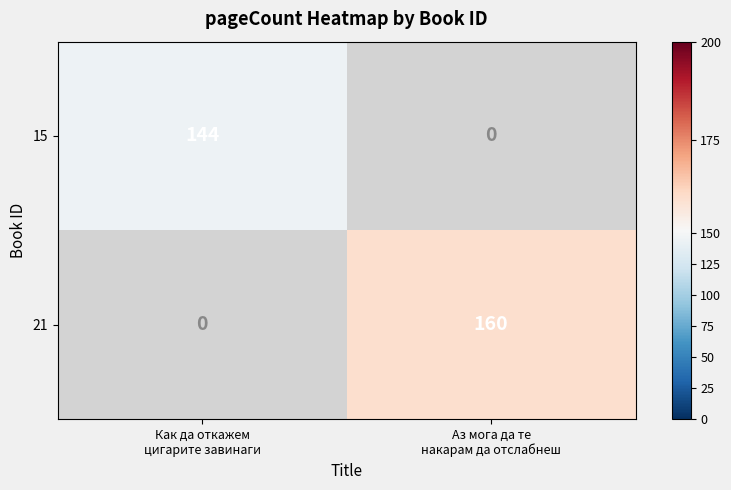

Rank the series at Аз мога да те накарам да отслабнеш from lowest to highest value.

15, 21